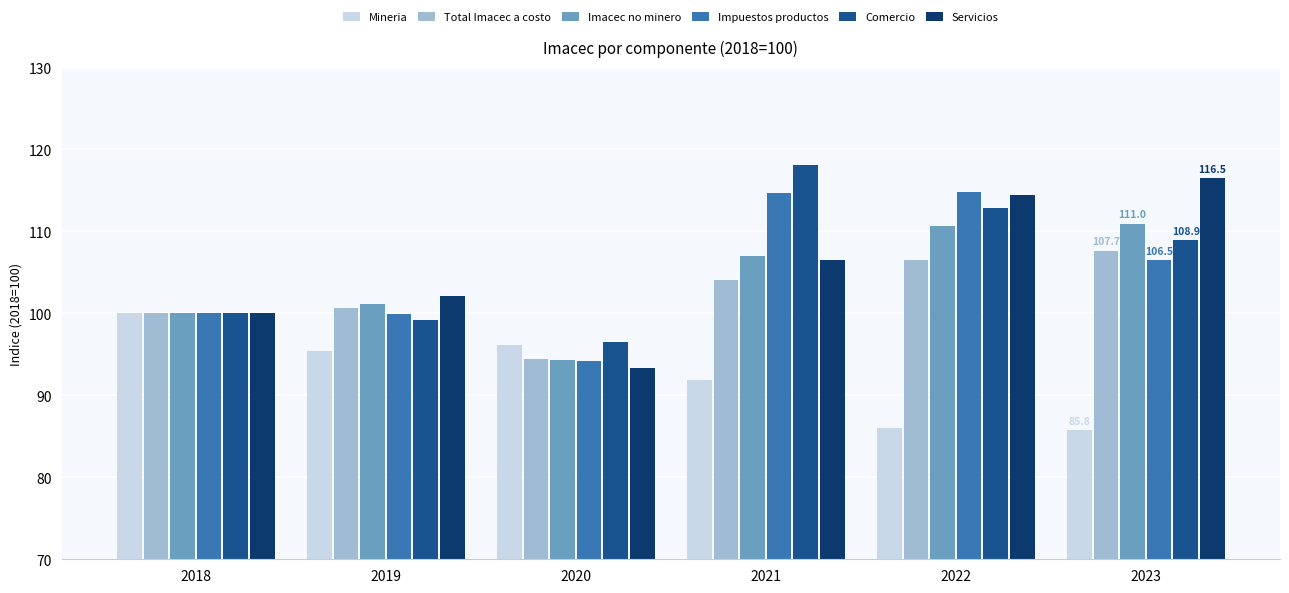

Read the Comercio value at 2018.

100.0